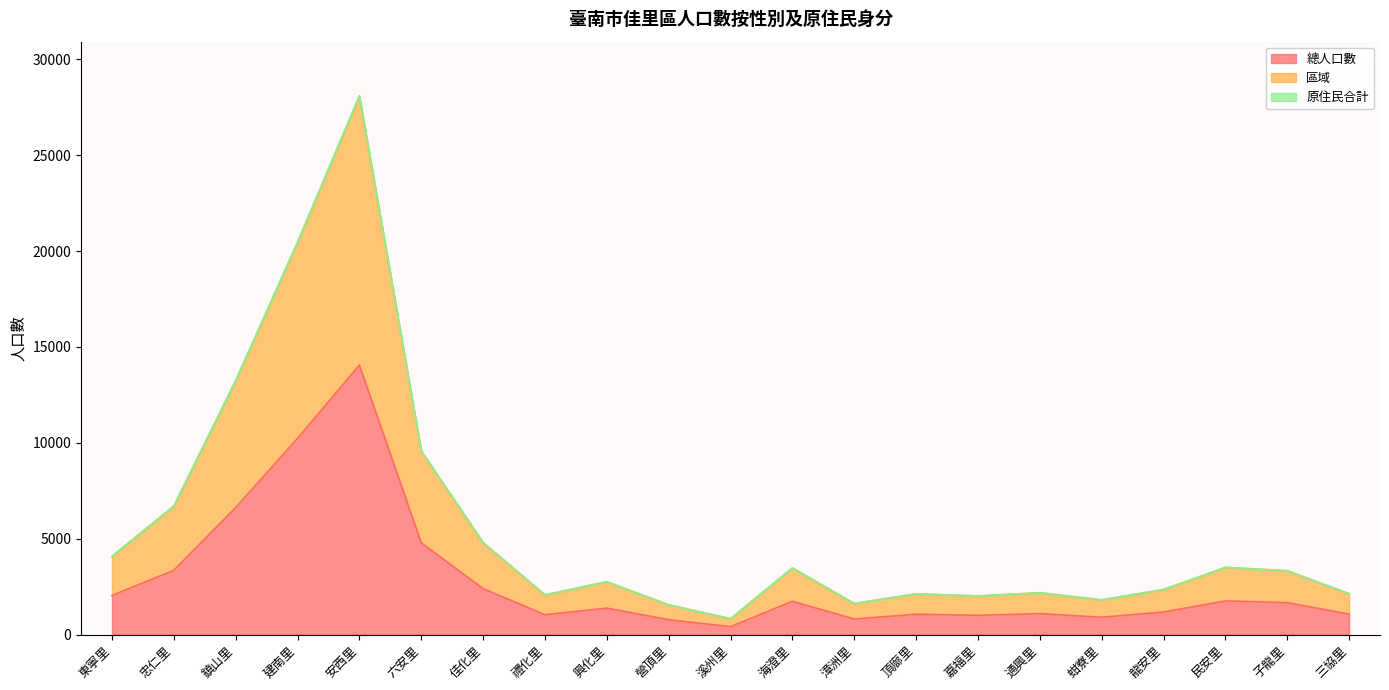

At which label does 總人口數 reach its peak?

安西里